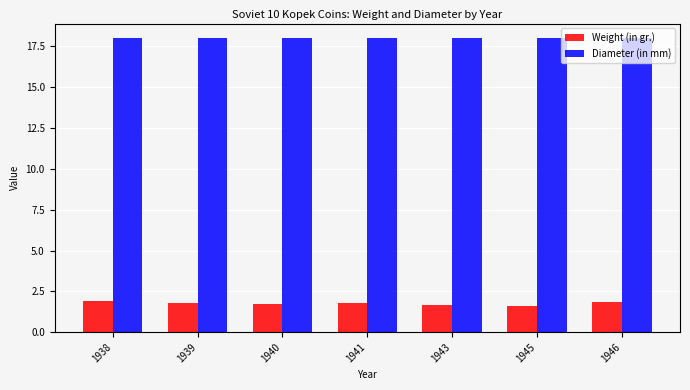

What is the minimum value shown in the chart?

1.6